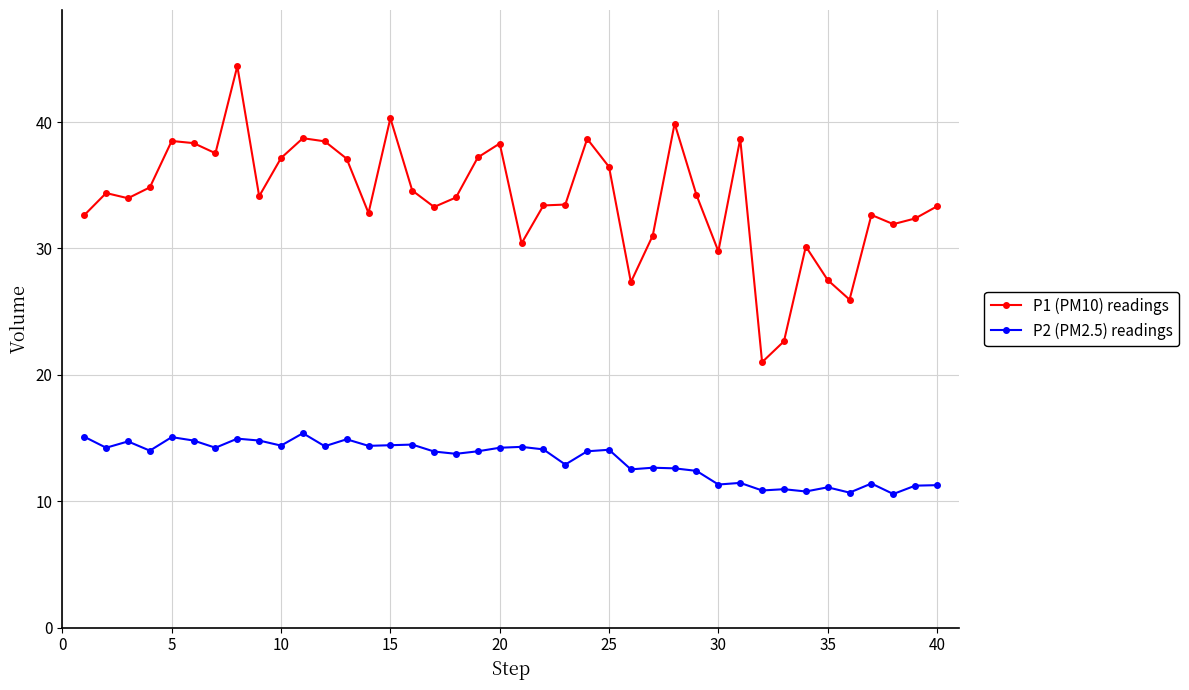

Count the number of data series in this chart.

2